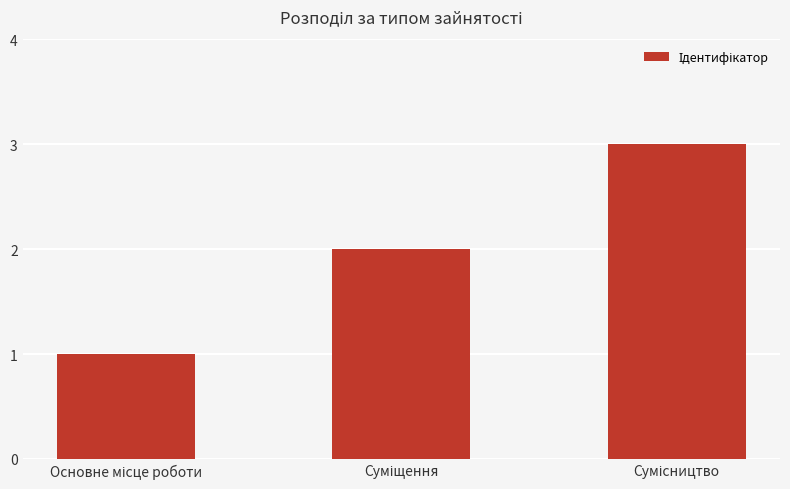

What is the minimum value shown in the chart?

1